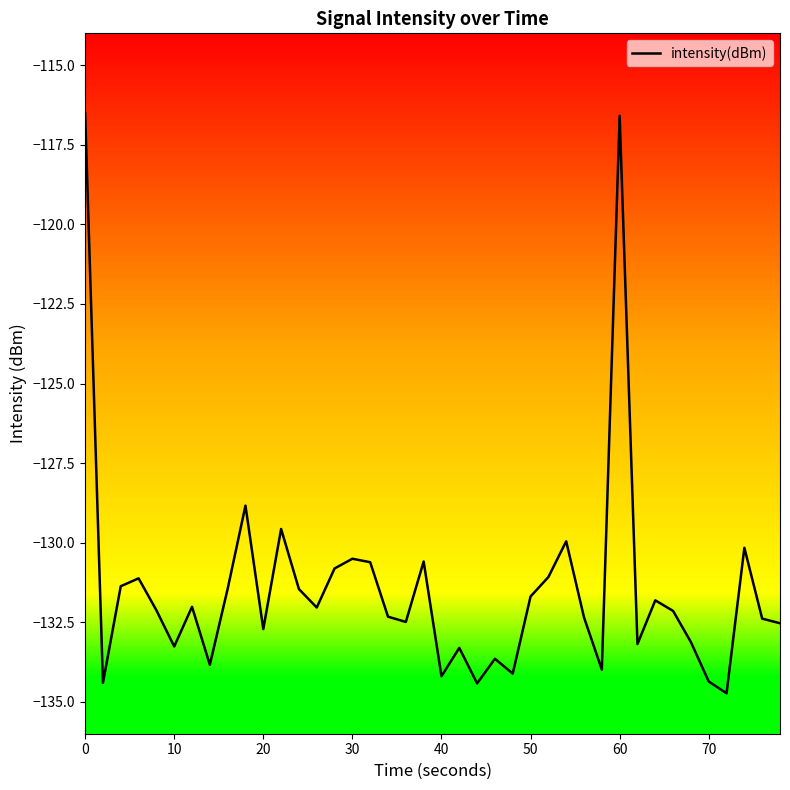

Reading right to left, list all the values displayed in this chart.

-132.5	-132.4	-130.2	-134.7	-134.4	-133.1	-132.1	-131.8	-133.2	-116.6	-134.0	-132.3	-130.0	-131.1	-131.7	-134.1	-133.6	-134.4	-133.3	-134.2	-130.6	-132.5	-132.3	-130.6	-130.5	-130.8	-132.0	-131.5	-129.6	-132.7	-128.8	-131.4	-133.8	-132.0	-133.3	-132.1	-131.1	-131.4	-134.4	-116.5